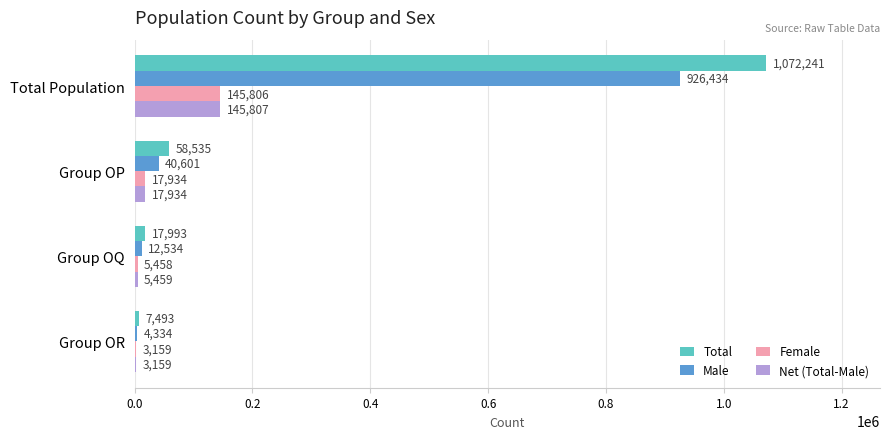

Which series changed the most between Total Population and Group OP?

Total